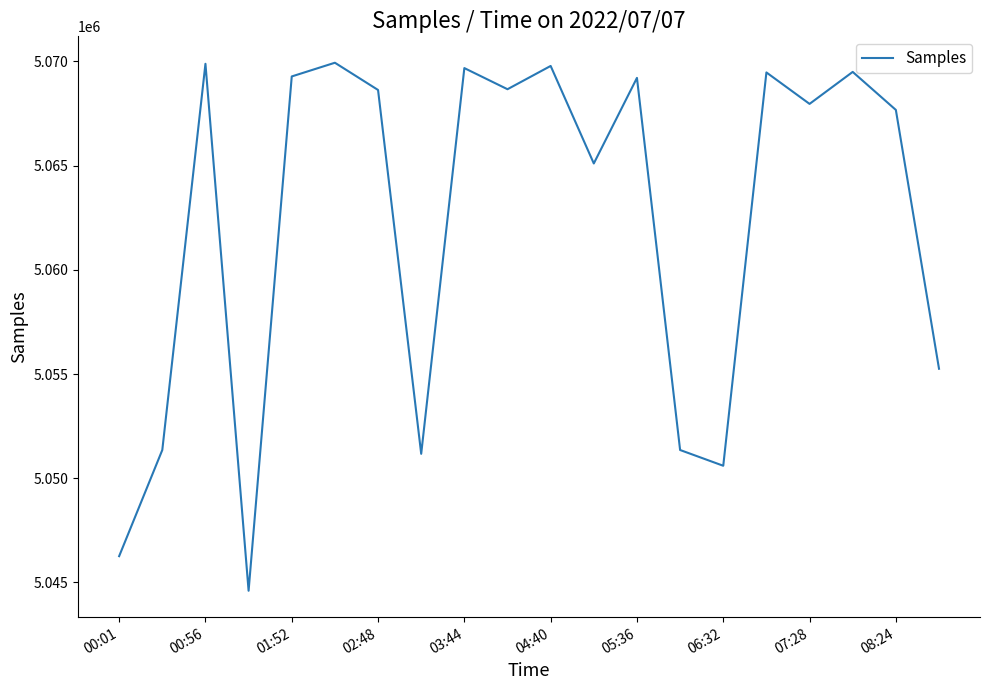

What is the difference between the maximum and minimum values?

25337